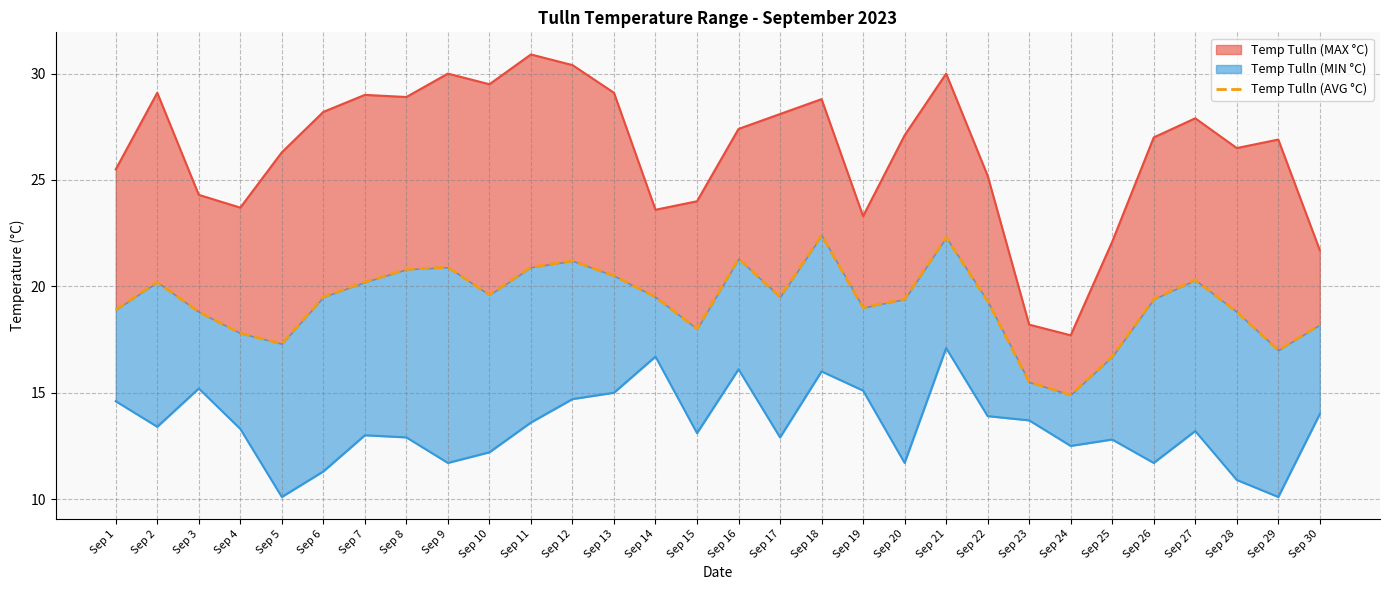

Read the value at Sep 29.

17.0